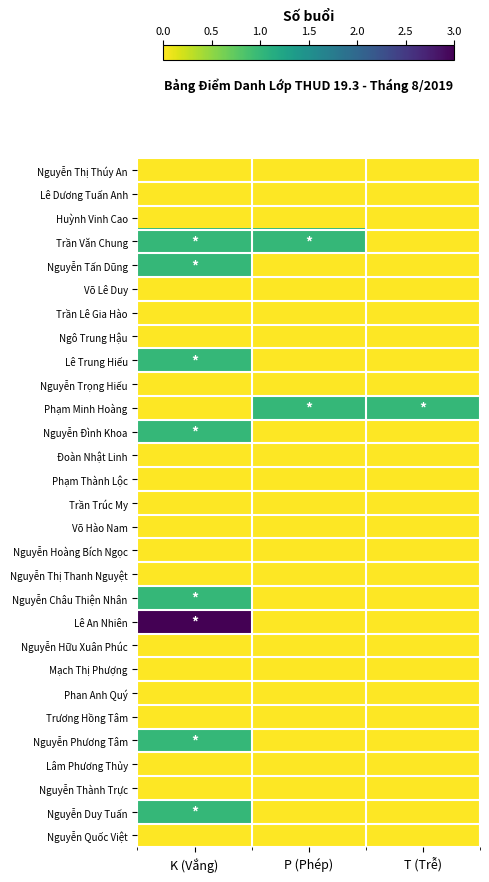

Rank the series by their maximum value, from highest to lowest.

Lê An Nhiên, Trần Văn Chung, Nguyễn Tấn Dũng, Lê Trung Hiếu, Phạm Minh Hoàng, Nguyễn Đình Khoa, Nguyễn Châu Thiện Nhân, Nguyễn Phương Tâm, Nguyễn Duy Tuấn, Nguyễn Thị Thúy An, Lê Dương Tuấn Anh, Huỳnh Vinh Cao, Võ Lê Duy, Trần Lê Gia Hào, Ngô Trung Hậu, Nguyễn Trọng Hiếu, Đoàn Nhật Linh, Phạm Thành Lộc, Trần Trúc My, Võ Hào Nam, Nguyễn Hoàng Bích Ngọc, Nguyễn Thị Thanh Nguyệt, Nguyễn Hữu Xuân Phúc, Mạch Thị Phượng, Phan Anh Quý, Trương Hồng Tâm, Lâm Phương Thủy, Nguyễn Thành Trực, Nguyễn Quốc Việt